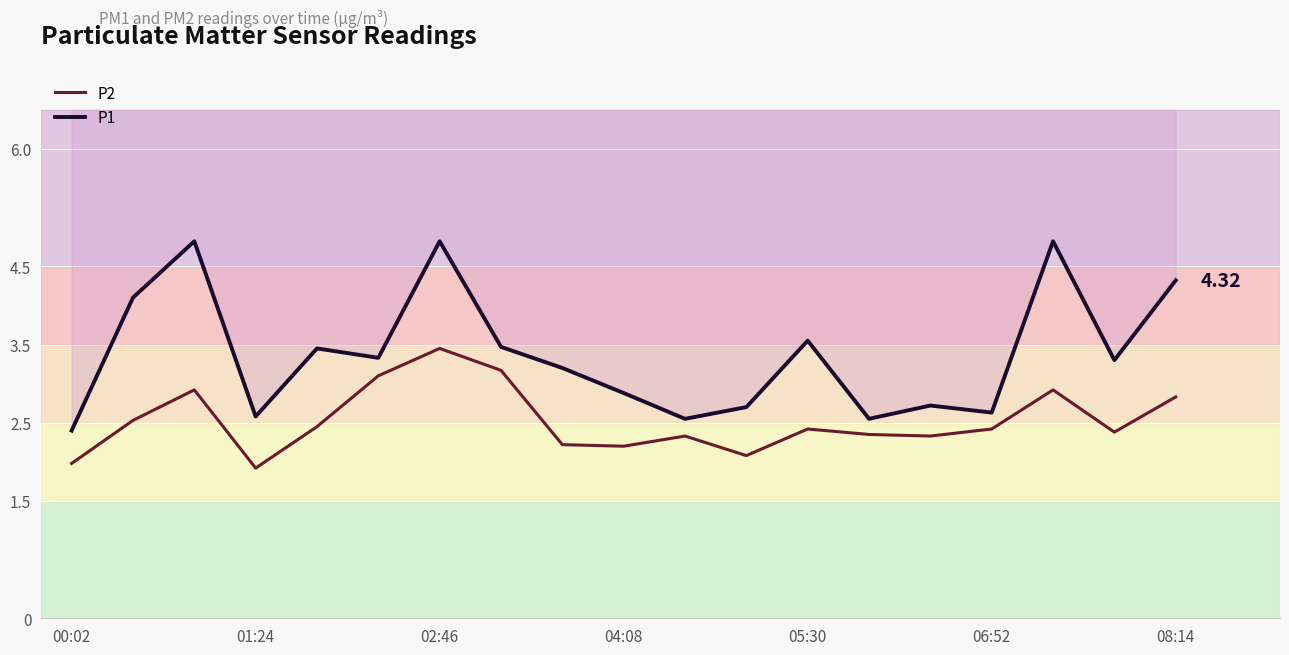

Which series has the largest range (max minus min)?

P1